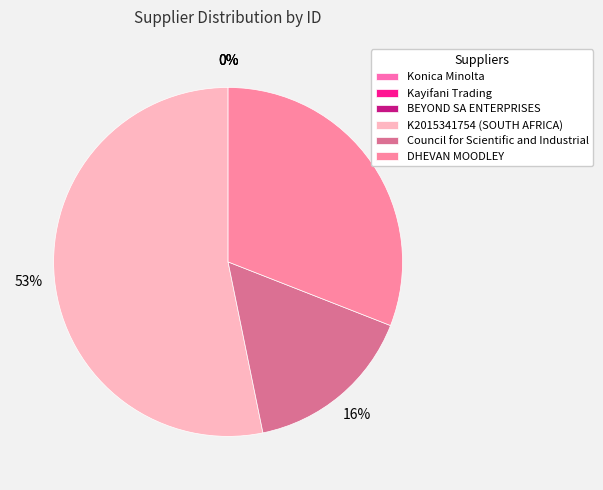

How much of the chart is everything except Kayifani Trading?

100.0%